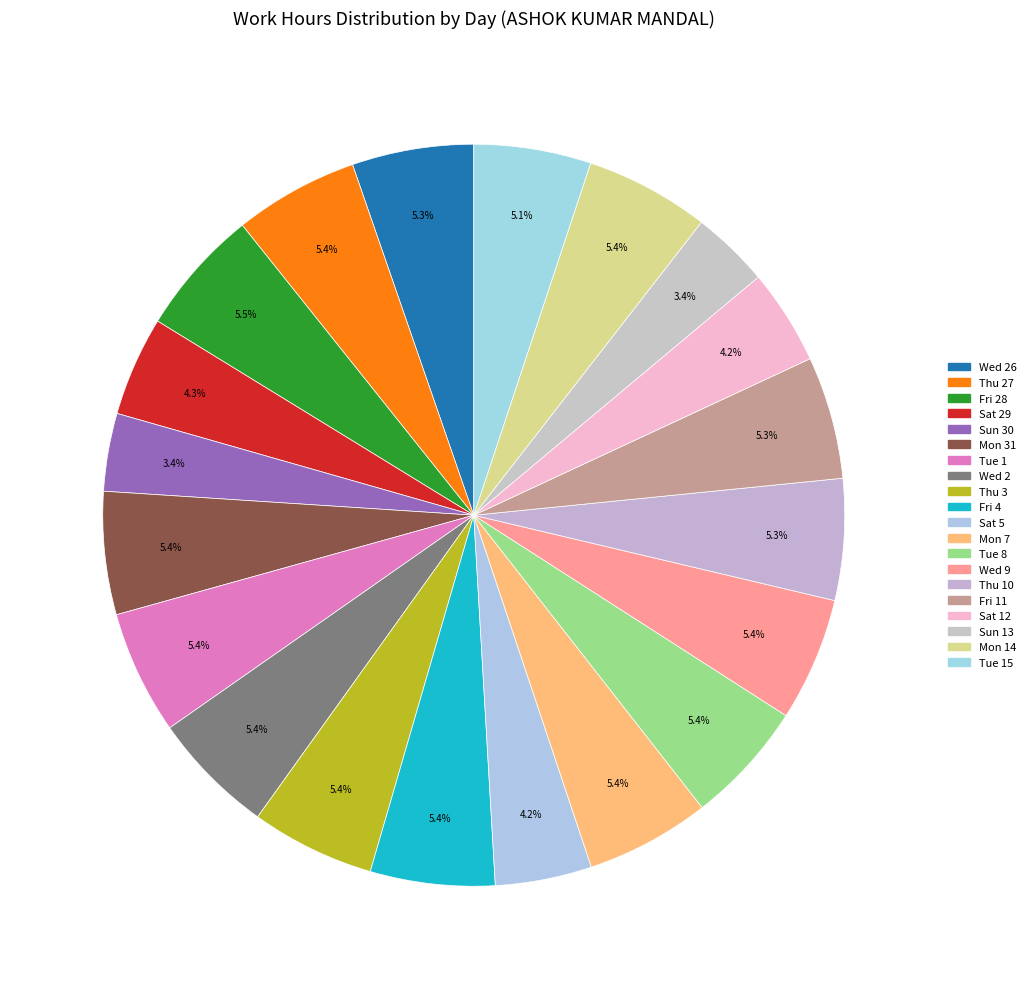

How many segments does this pie chart have?

20